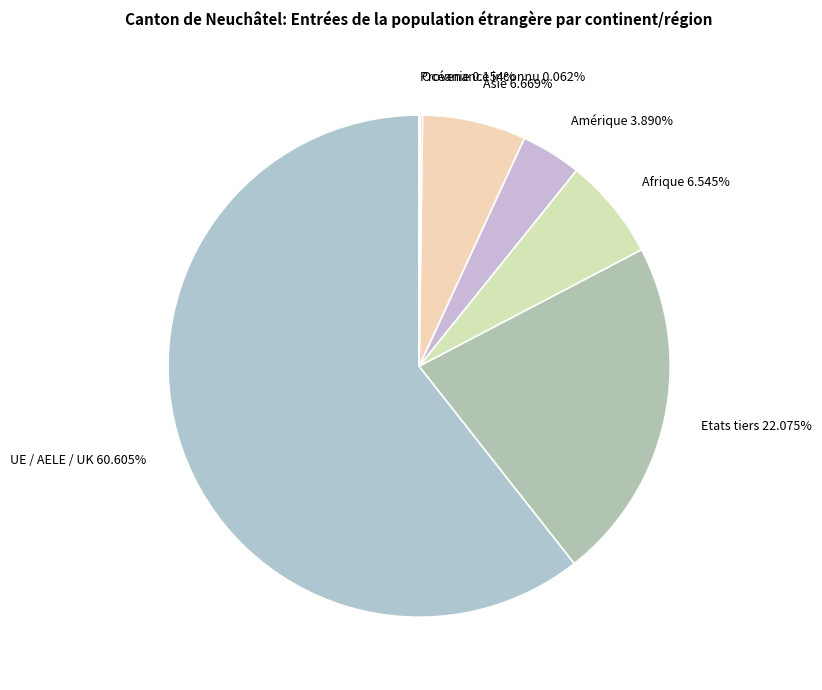

To the nearest percent, what percentage of the pie is Asie?

7%